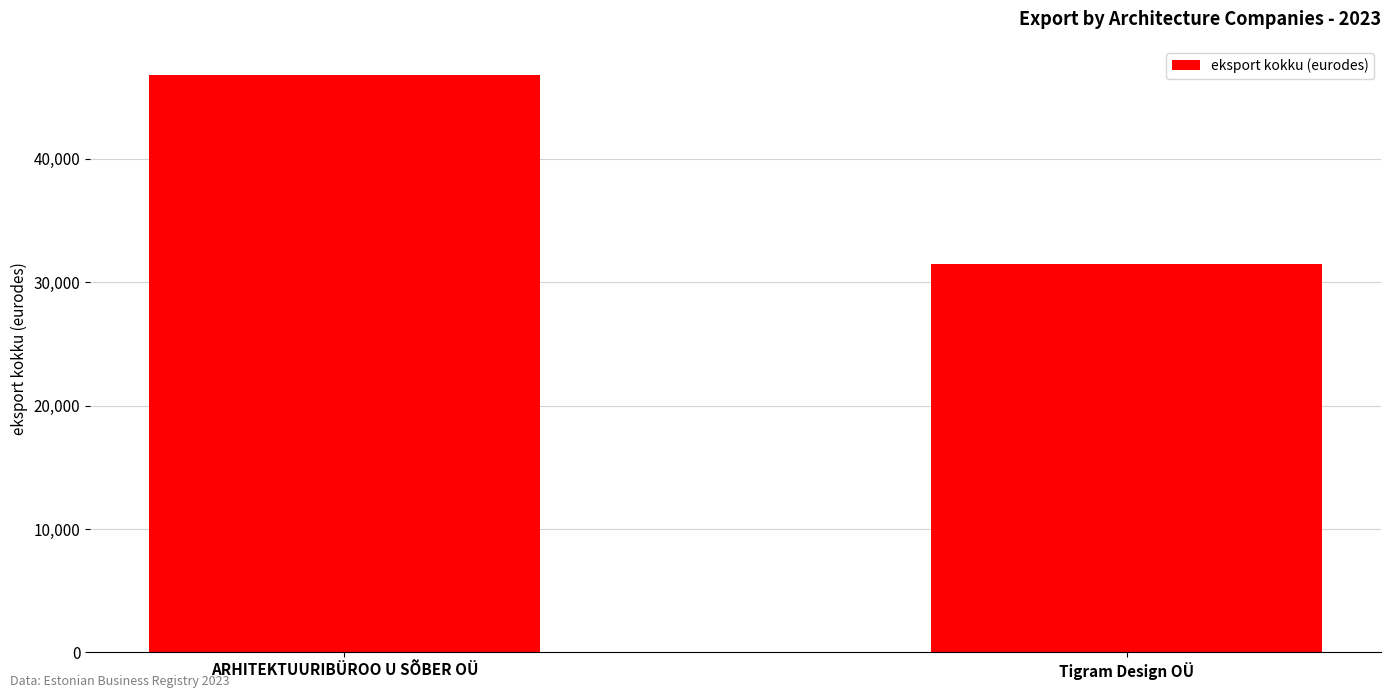

Read the value at Tigram Design OÜ.

31504